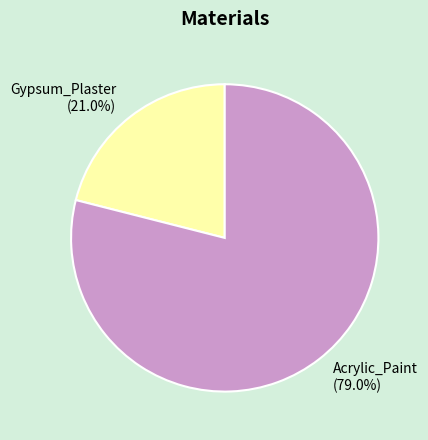

How many segments does this pie chart have?

2